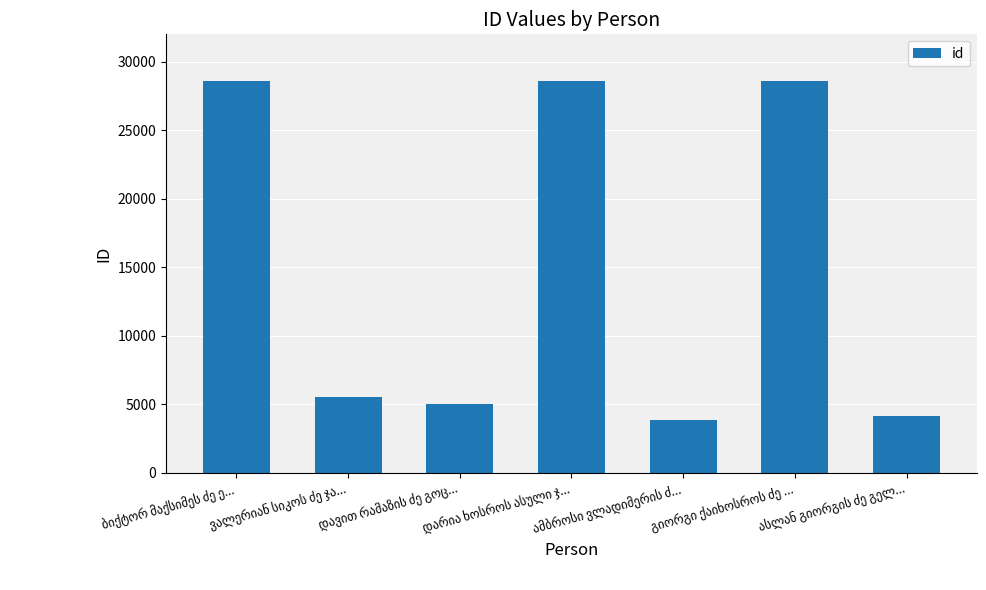

What is the maximum value shown in the chart?

28571